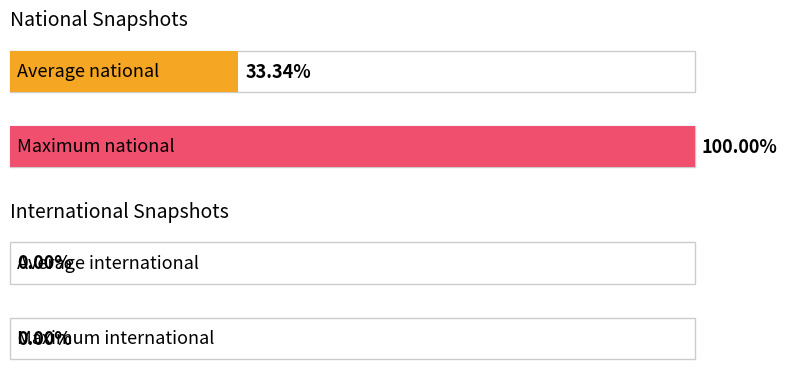

Which series has the largest total across all categories?

national